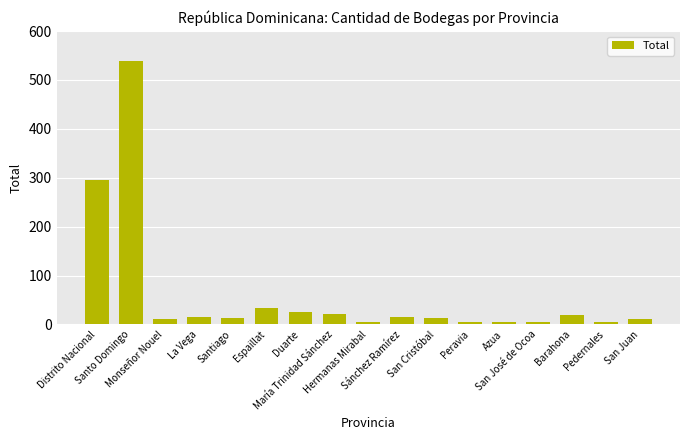

Approximately how many times larger is the value at Hermanas Mirabal compared to Monseñor Nouel?

0.5